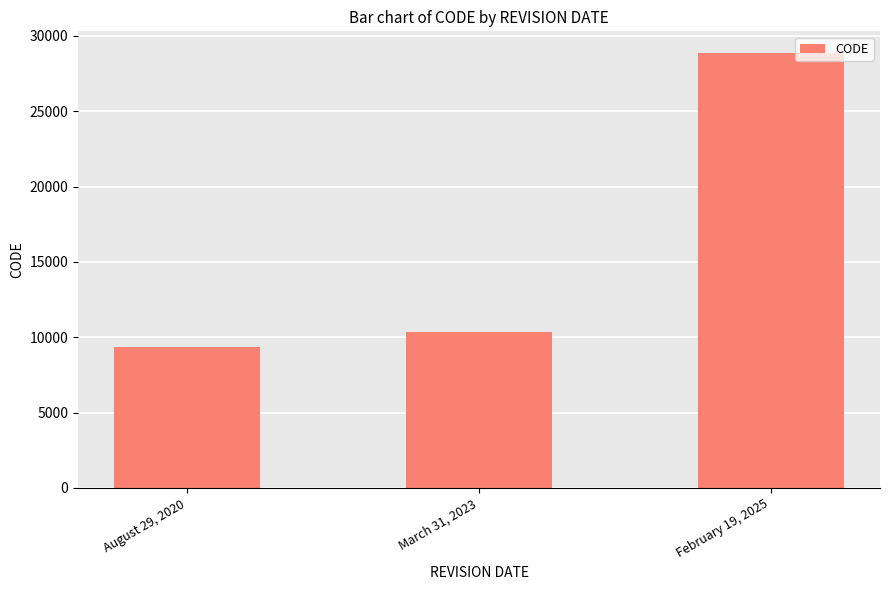

What is the label of the 3rd bar from the left?

February 19, 2025